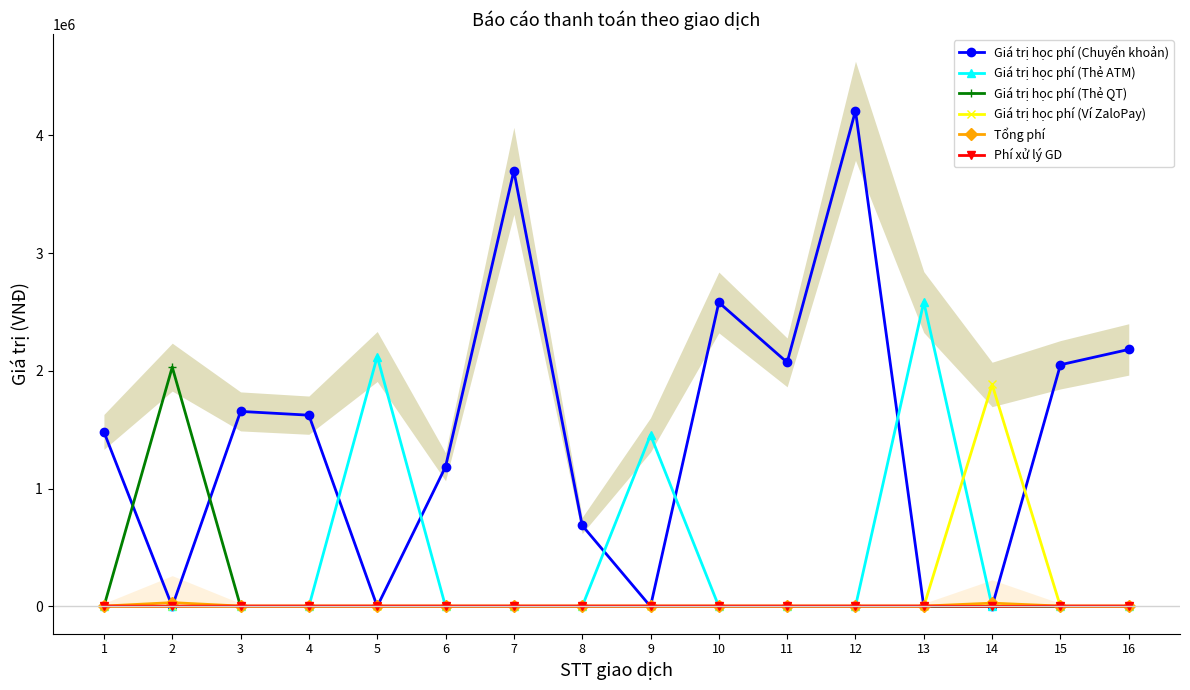

True or false: Tổng phí has a value of 32680 at 2.

True